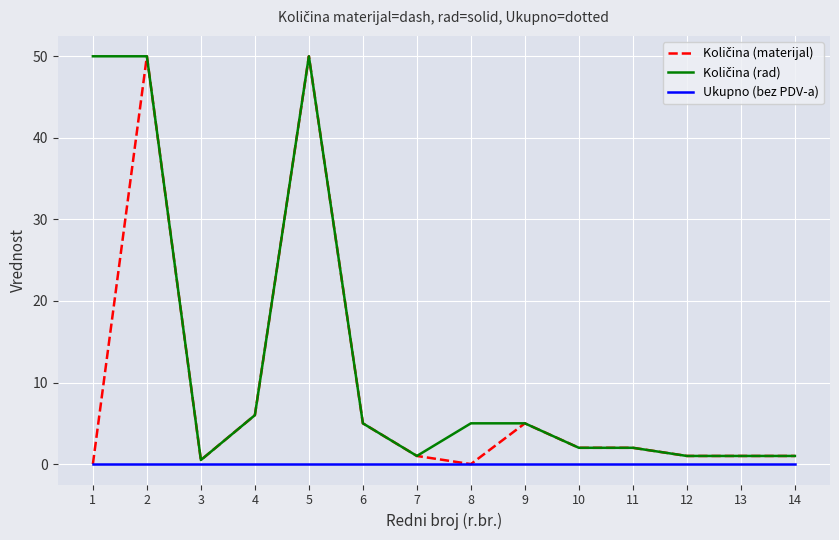

What is the greatest value displayed?

50.0